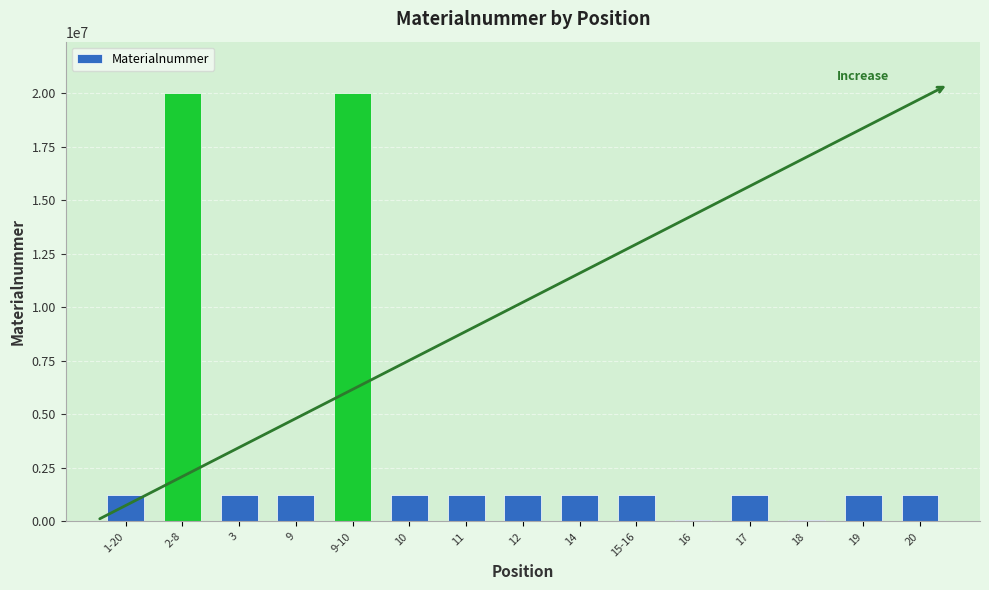

Count the number of data series in this chart.

1